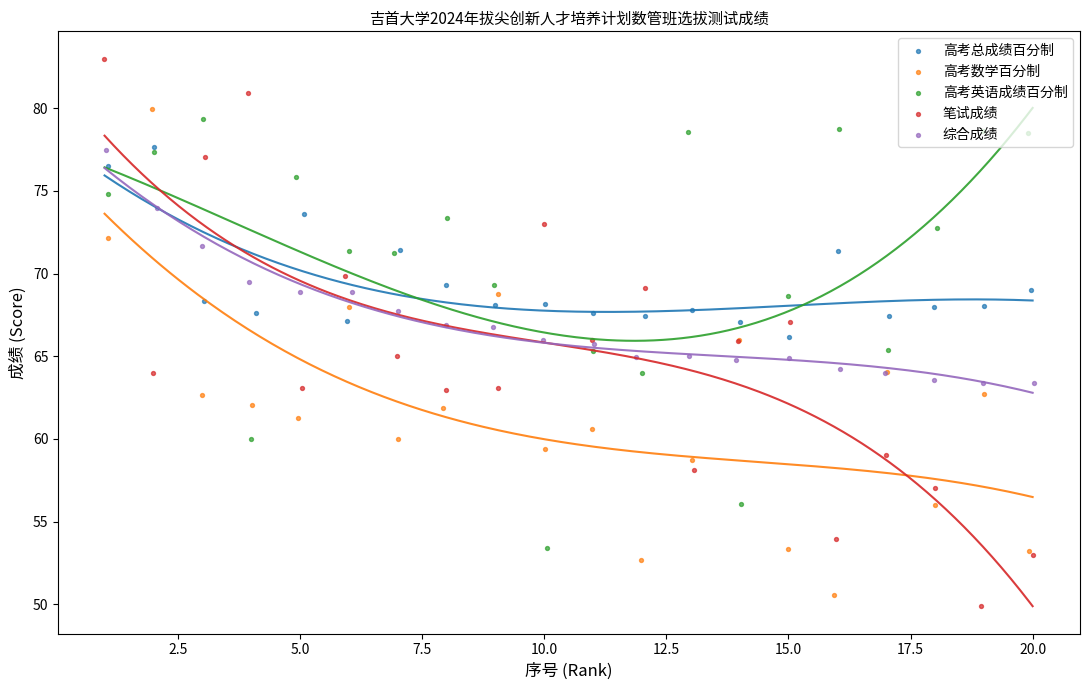

What are all the series names shown in the legend?

高考总成绩百分制, 高考数学百分制, 高考英语成绩百分制, 笔试成绩, 综合成绩